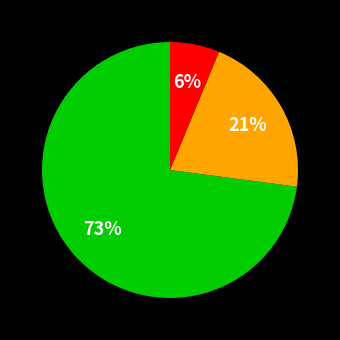

To the nearest percent, what is the difference between the largest and smallest slice percentages?

67%